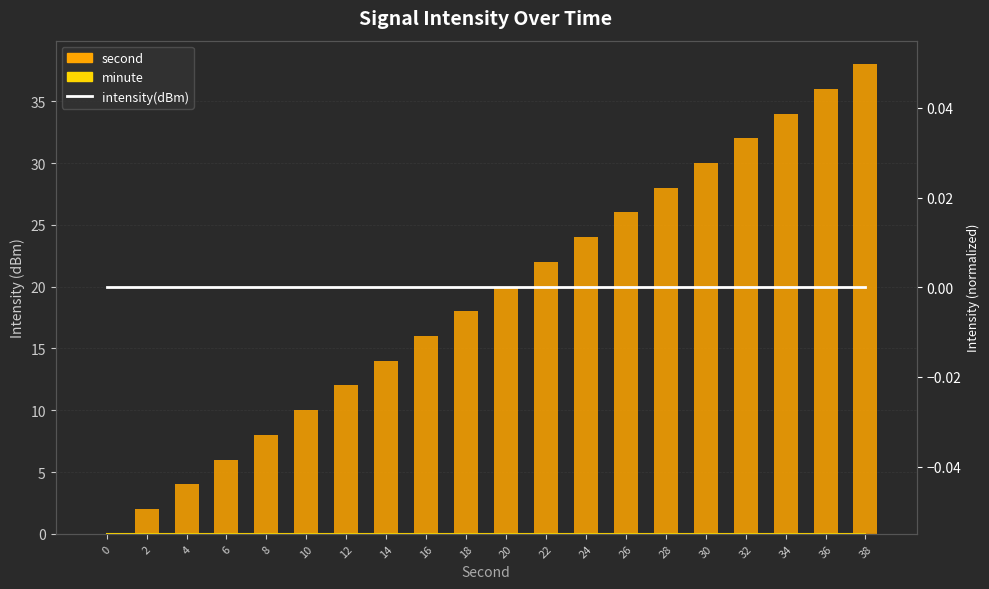

Which category has the highest value in the second series?

38